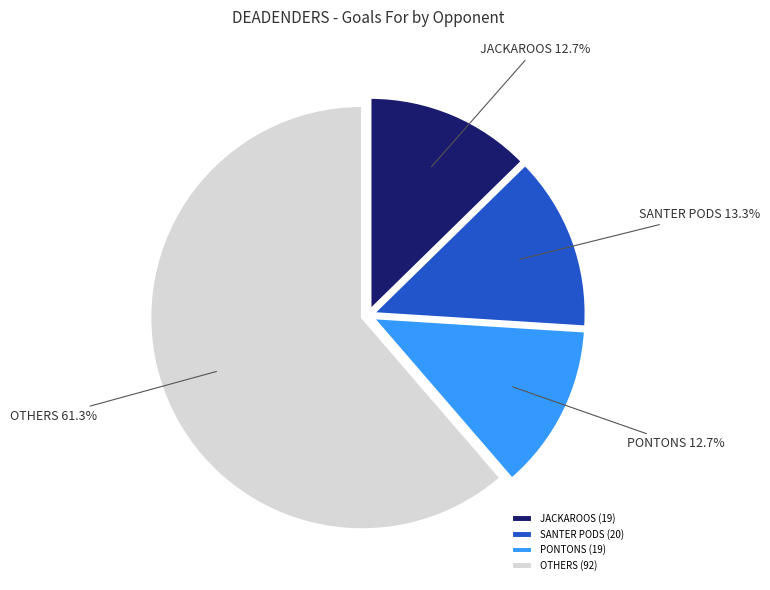

Between JACKAROOS and OTHERS, which is larger?

OTHERS